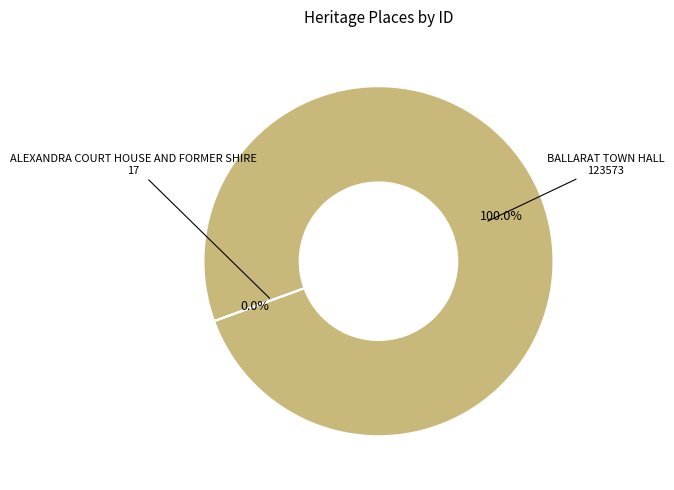

Does any single category account for the majority?

Yes